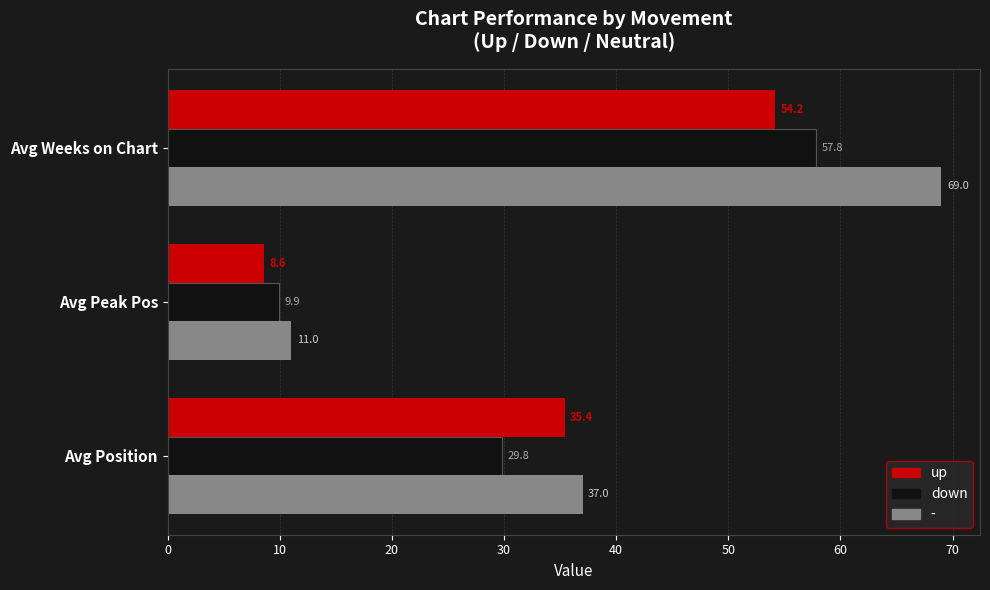

Rank the categories by up value from lowest to highest.

Avg Peak Pos, Avg Position, Avg Weeks on Chart